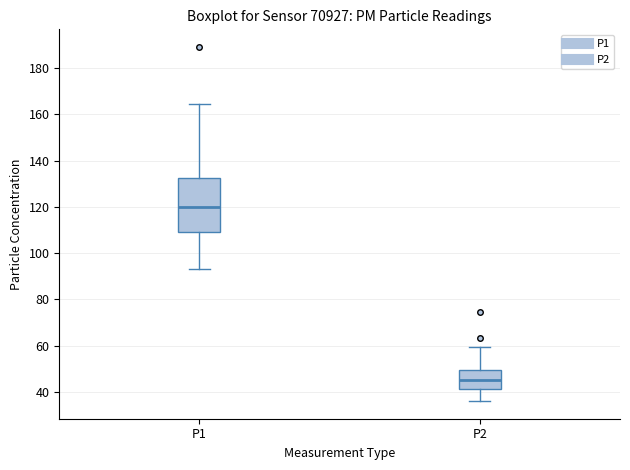

Reading left to right, transcribe this box plot: for each box, give where its median line is, the range the box spans, and where its two whiskers end, as read against the y-axis. The values are not printed on the chart, so give them approximately, as read against the axis.

P1: median 120, box 108 to 132, whiskers 94 to 164
P2: median 46, box 42 to 50, whiskers 36 to 60